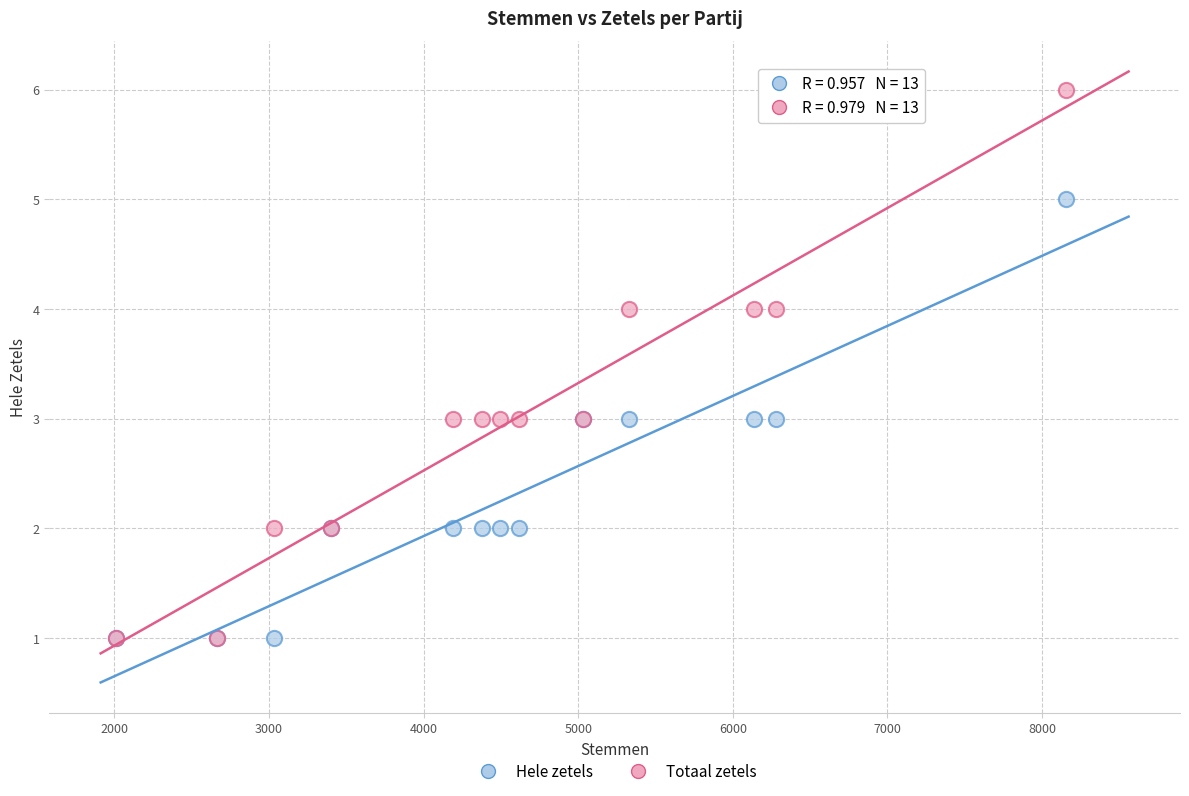

Which series has the largest Y range (max minus min)?

Totaal zetels